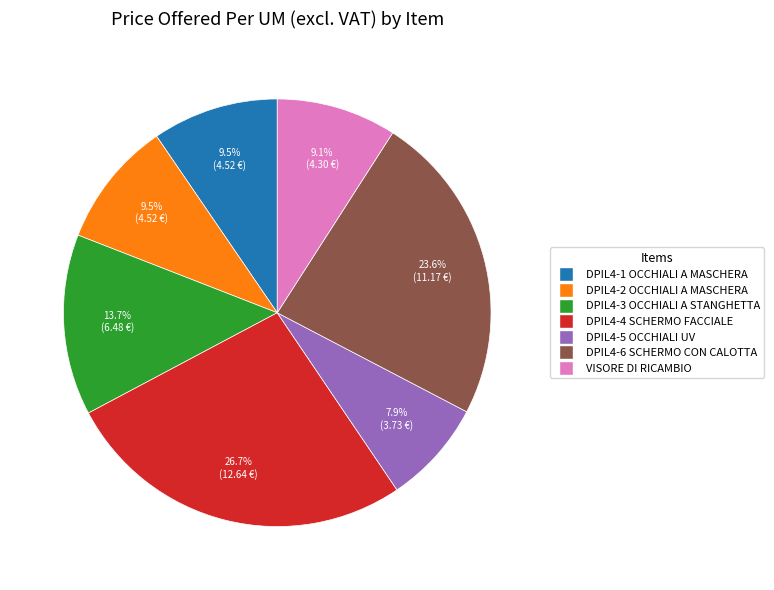

Is there a majority slice in this chart?

No